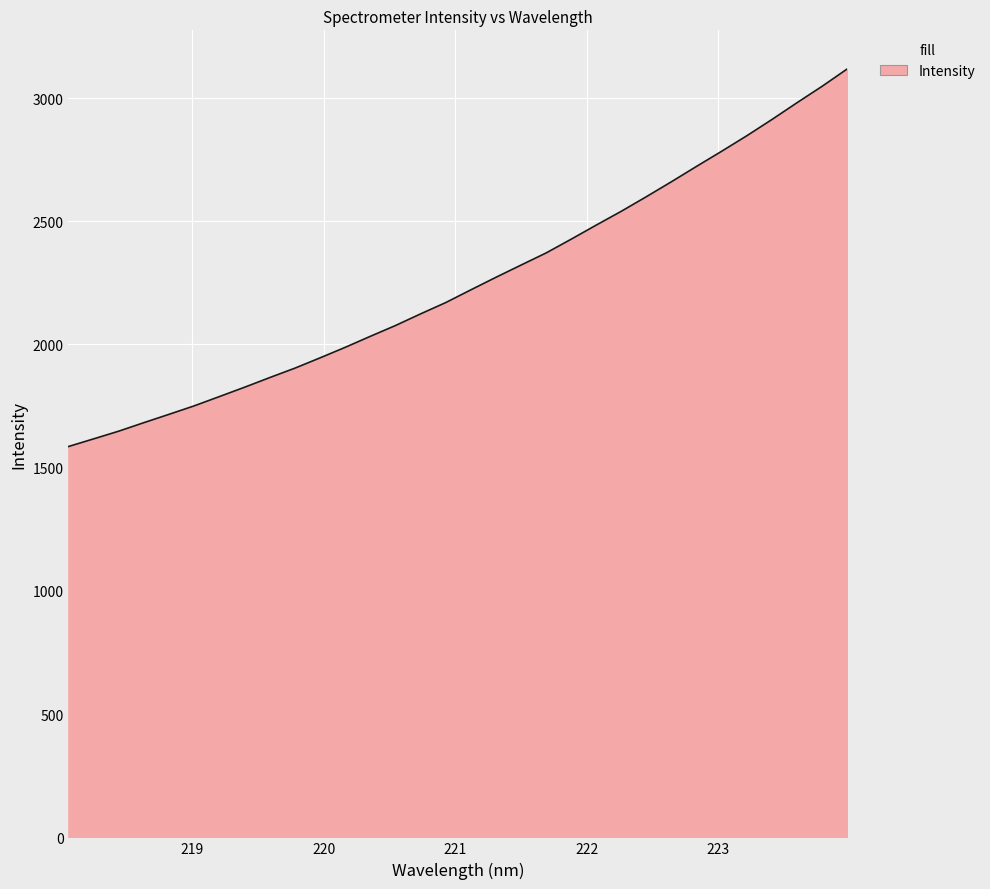

What is the difference between the maximum and minimum values?

1532.9